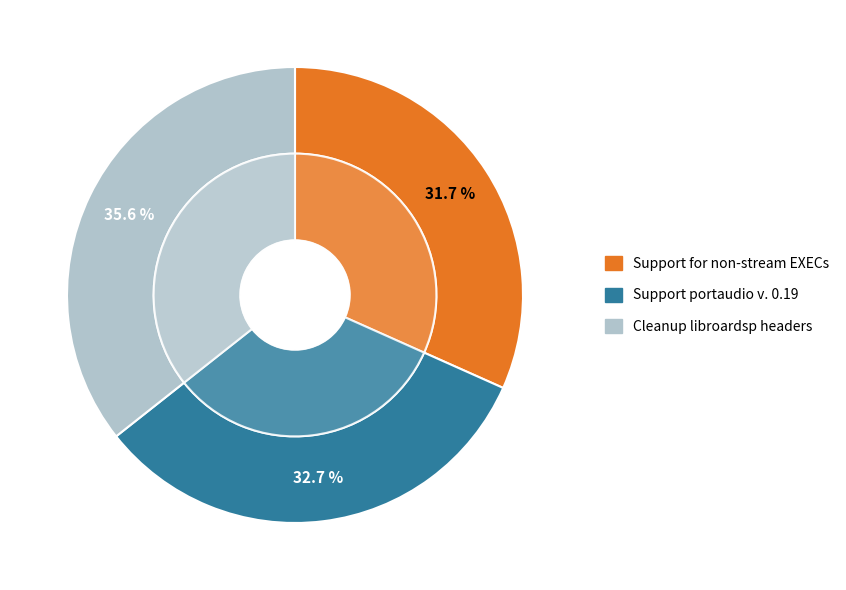

What is the total percentage of Cleanup libroardsp headers and Support portaudio v. 0.19?

68.3%